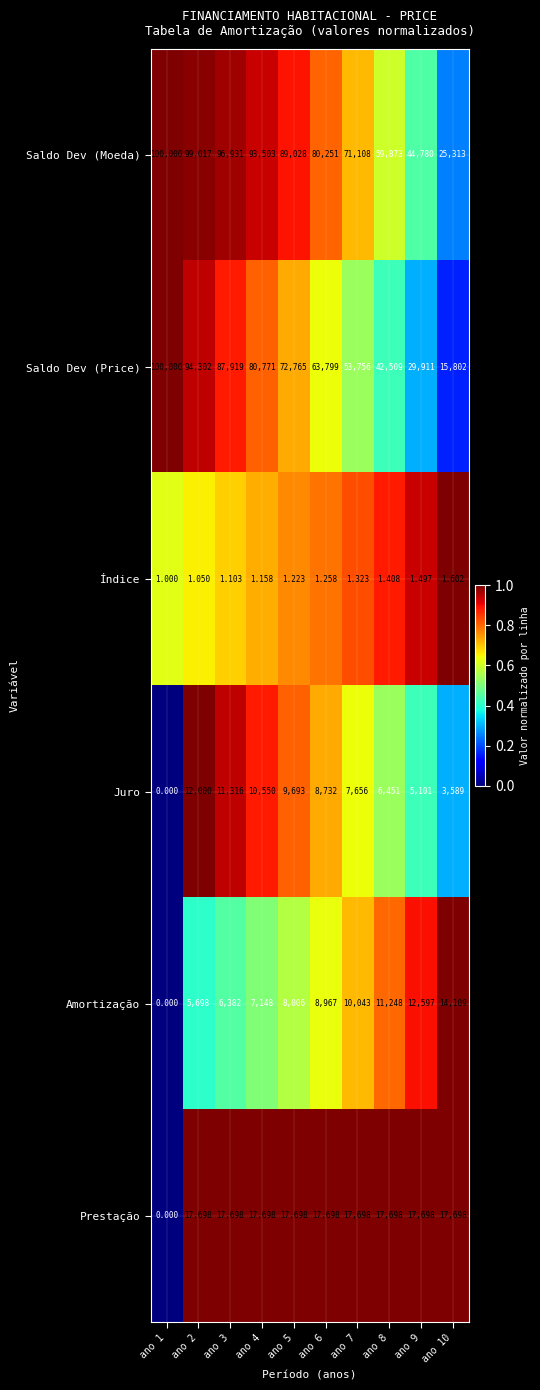

Rank the series at ano 2 from highest to lowest value.

Saldo Dev (Moeda), Saldo Dev (Price), Prestação, Juro, Amortização, Índice